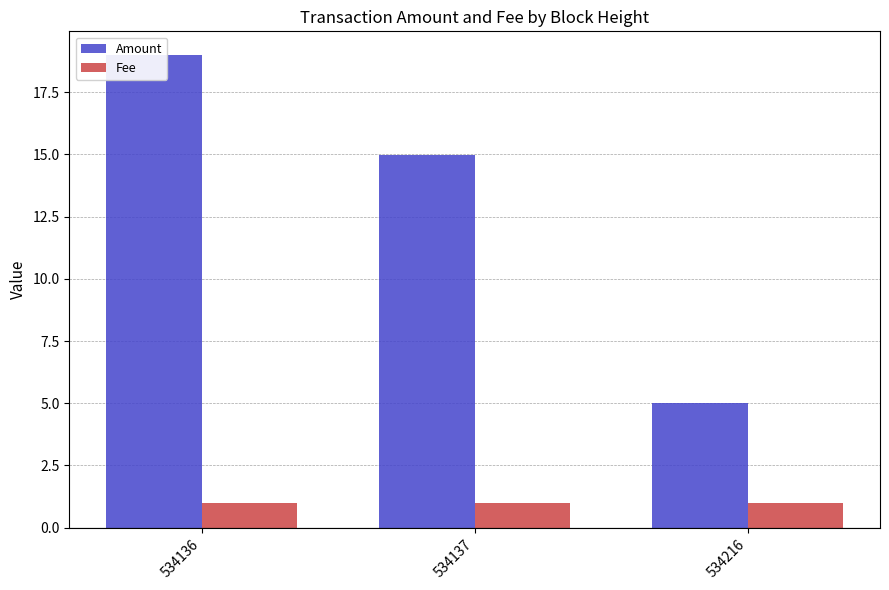

Reading left to right, what are all the values shown in this chart?

Amount: 19.0	15.0	5.0
Fee: 1.0	1.0	1.0